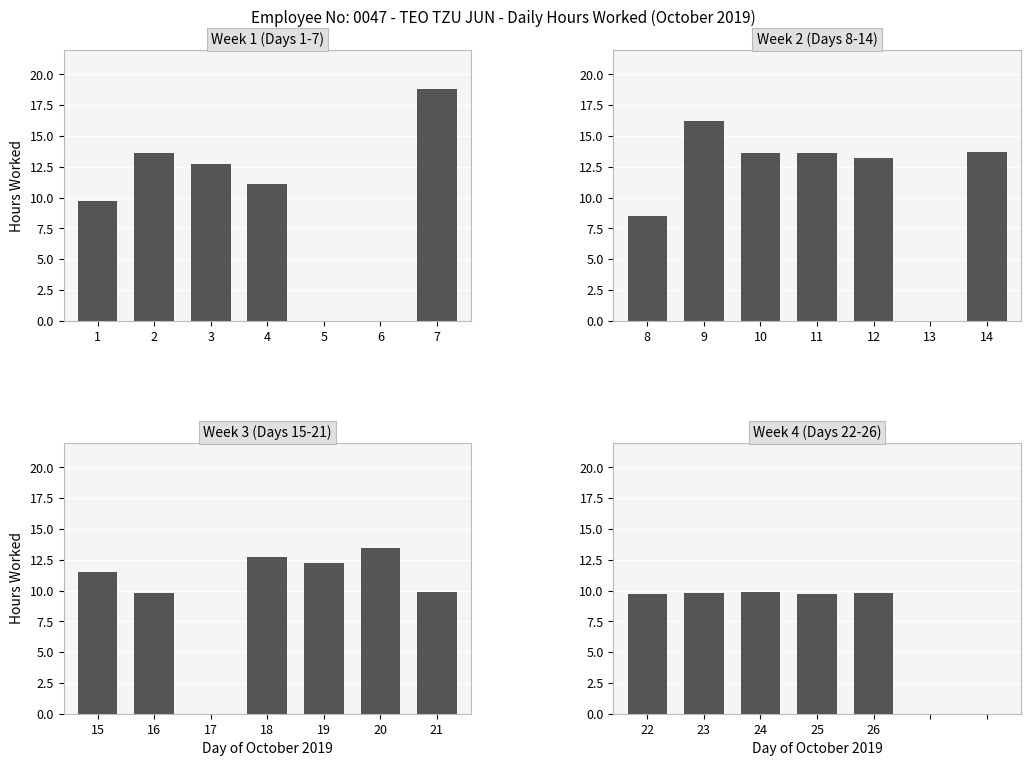

What are all the series names shown in the legend?

Week 1 (Days 1-7), Week 2 (Days 8-14), Week 3 (Days 15-21), Week 4 (Days 22-26)